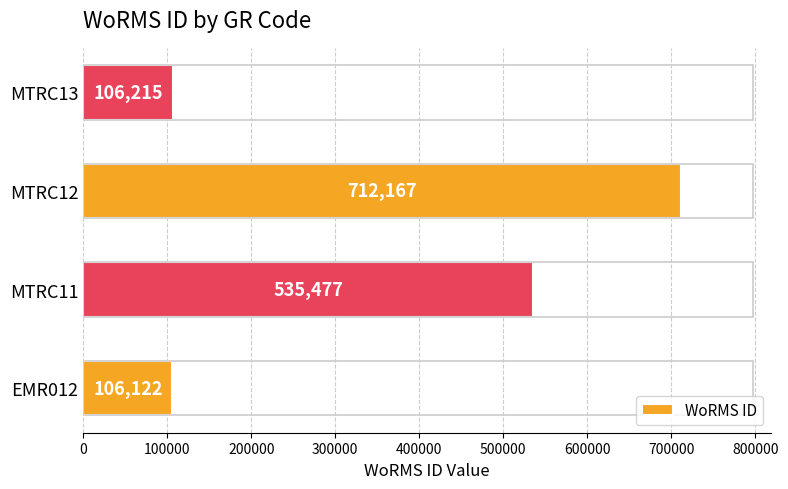

Reading bottom to top, extract all data points from this chart.

106122	535477	712167	106215